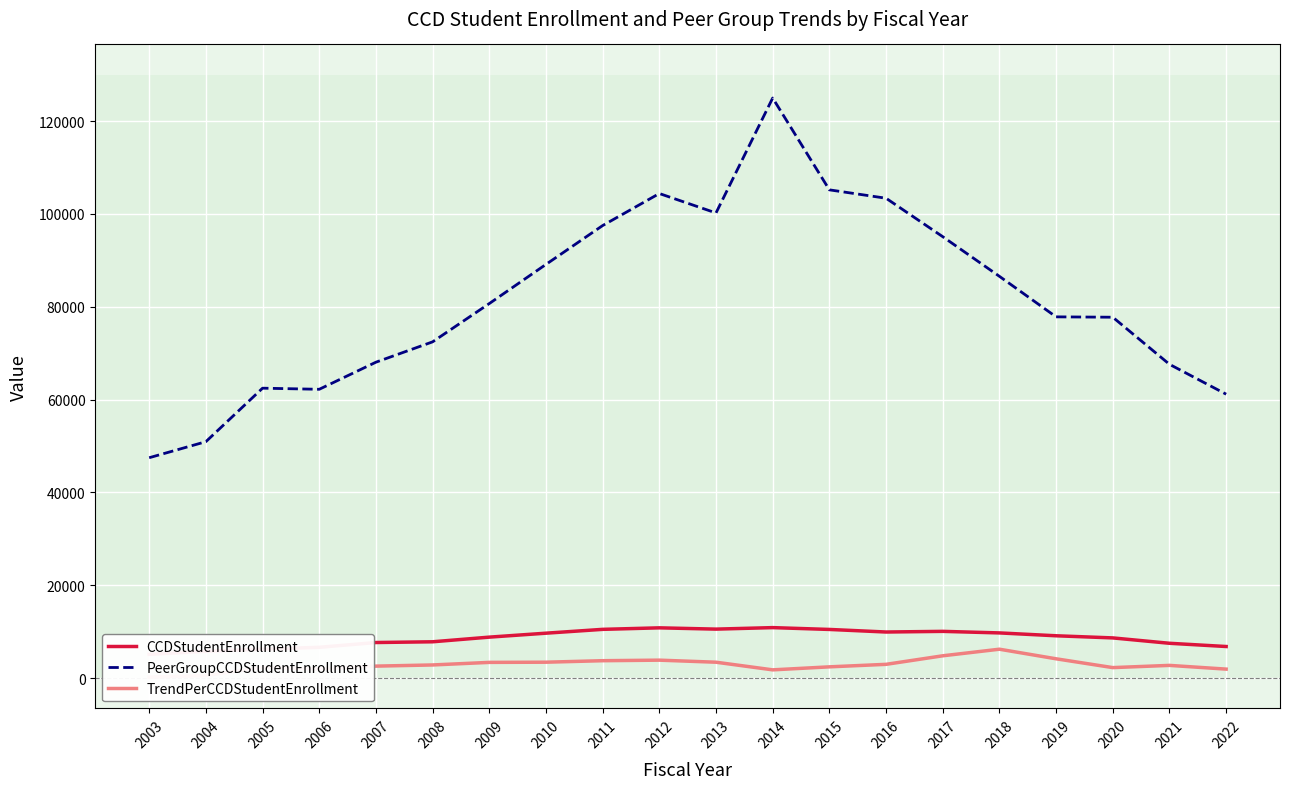

Reading left to right, what are all the values shown in this chart?

CCDStudentEnrollment: 2003=5135.0	2004=5790.0	2005=6247.0	2006=6647.0	2007=7679.0	2008=7837.0	2009=8839.0	2010=9689.0	2011=10515.0	2012=10841.0	2013=10565.0	2014=10888.0	2015=10496.0	2016=9942.0	2017=10082.0	2018=9748.0	2019=9131.0	2020=8672.0	2021=7515.0	2022=6818.0
PeerGroupCCDStudentEnrollment: 2003=47482.0	2004=50935.0	2005=62461.0	2006=62221.0	2007=68058.0	2008=72441.0	2009=80686.0	2010=89123.0	2011=97488.0	2012=104390.0	2013=100205.0	2014=124958.0	2015=105182.0	2016=103373.0	2017=95092.0	2018=86553.0	2019=77824.0	2020=77747.0	2021=67602.0	2022=61167.0
TrendPerCCDStudentEnrollment: 2003=208.0	2004=572.2	2005=2317.5	2006=1988.6	2007=2594.8	2008=2845.9	2009=3400.9	2010=3439.9	2011=3762.4	2012=3879.7	2013=3437.5	2014=1791.2	2015=2438.5	2016=2980.1	2017=4818.7	2018=6239.1	2019=4171.4	2020=2274.7	2021=2753.5	2022=1949.3